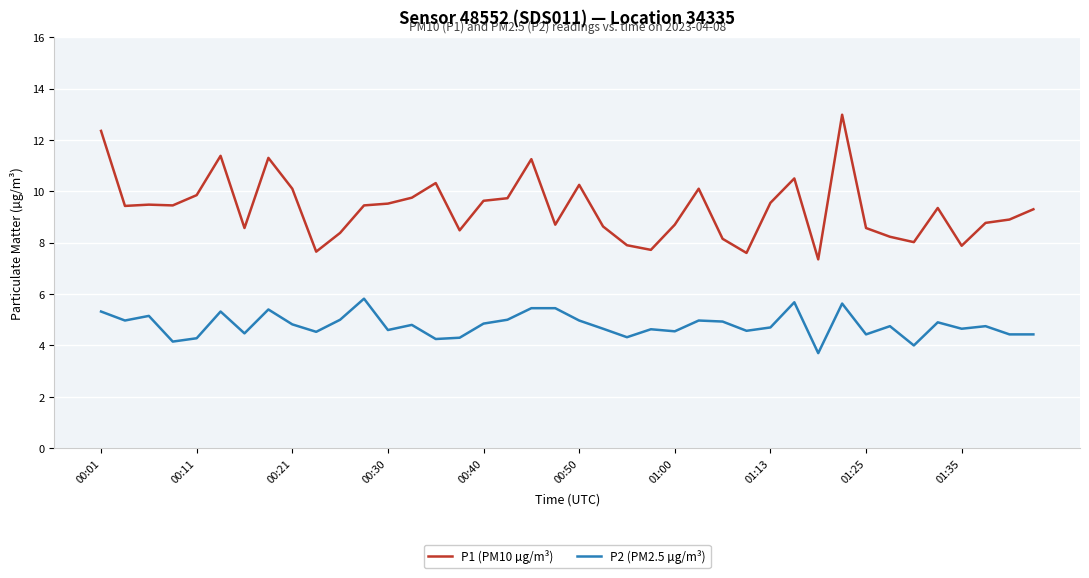

Rank the series by their maximum value, from highest to lowest.

P1 (PM10 µg/m³), P2 (PM2.5 µg/m³)